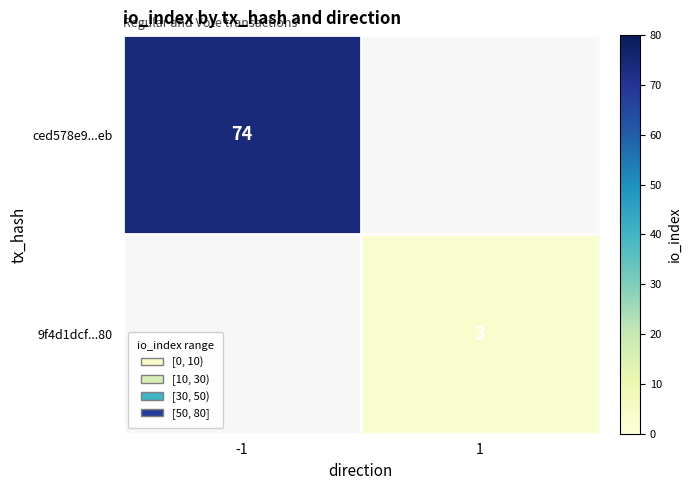

The value of ced578e9...eb at -1 is 74. True or false?

True